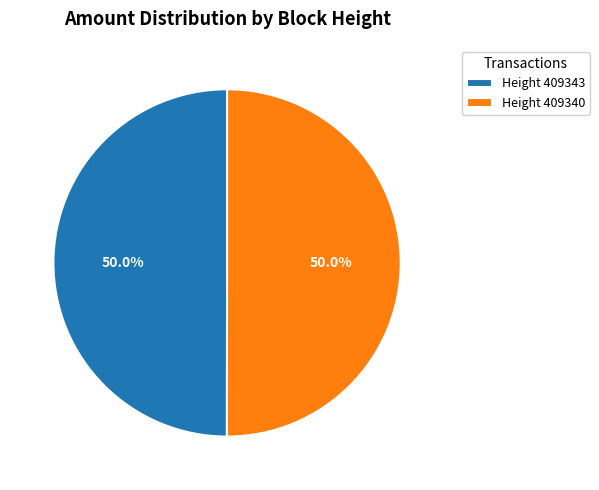

What portion of the pie excludes Height 409340?

50.0%